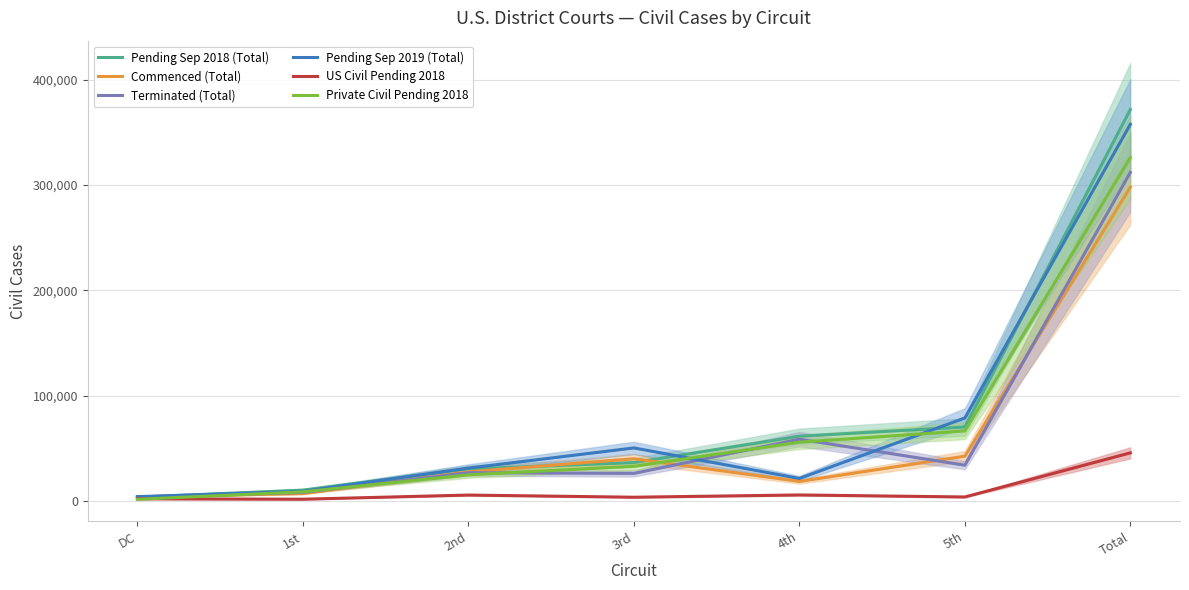

At which category does Terminated (Total) reach its first local valley?

3rd